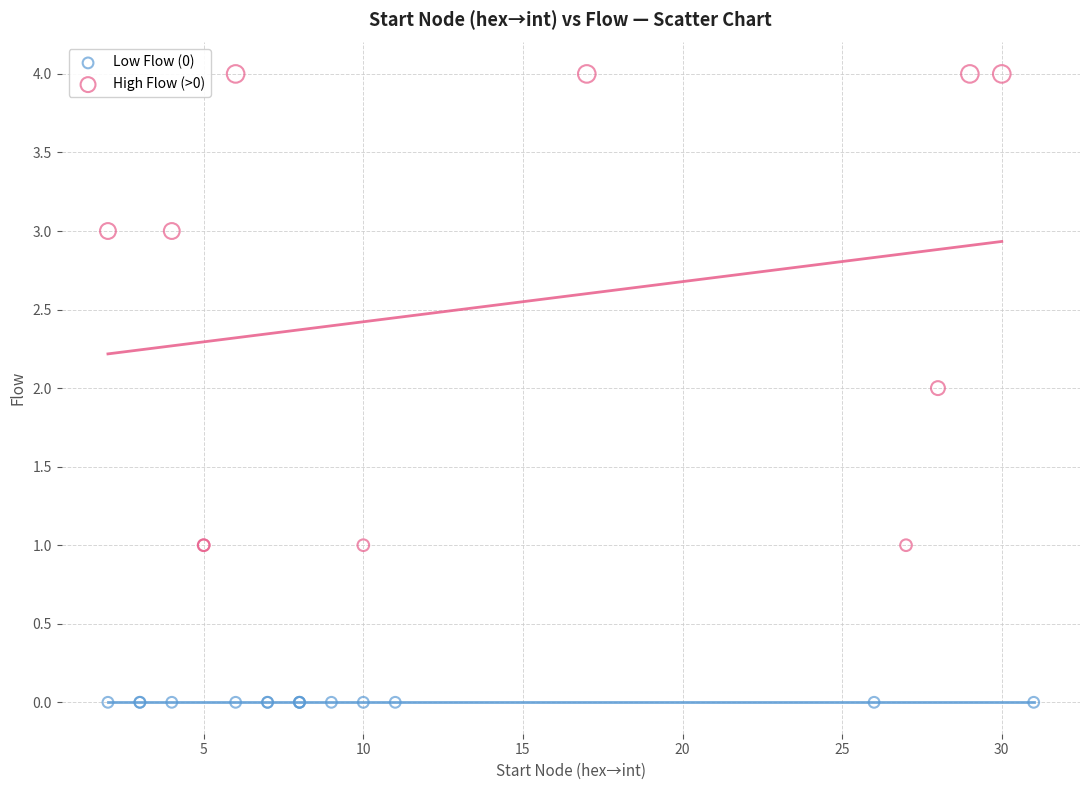

Which series reaches the minimum Y coordinate?

Low Flow (0)